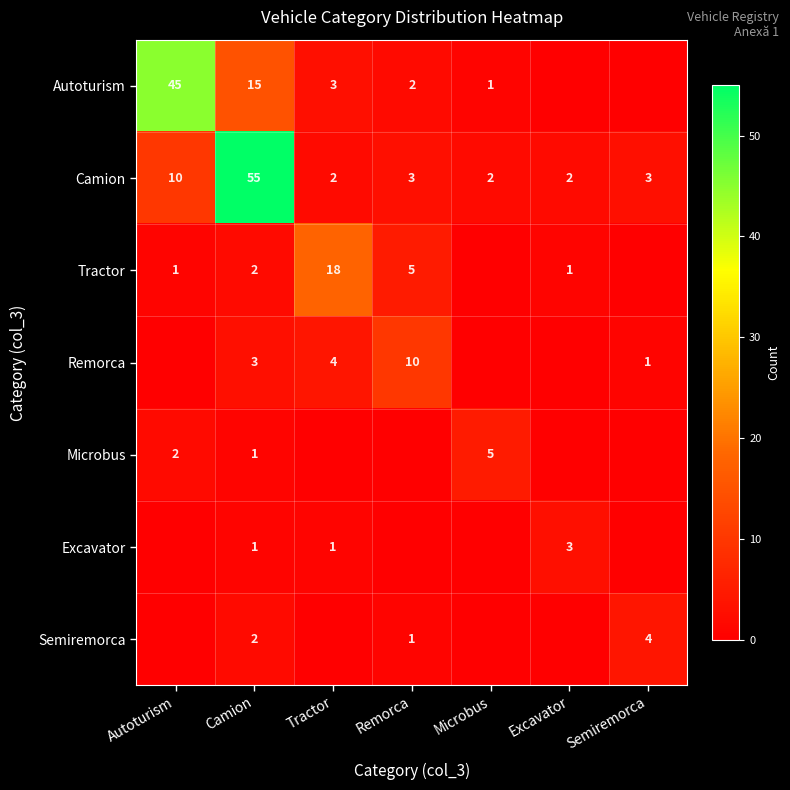

The value of Camion at Remorca is 5. True or false?

False